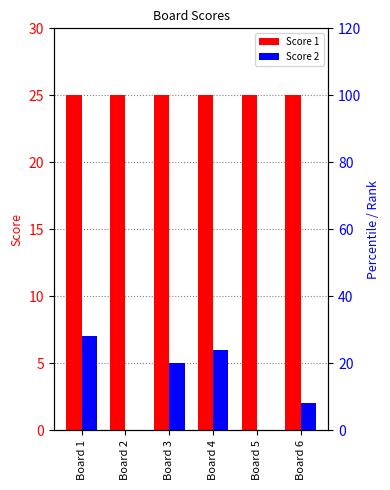

At which category is the sum across all series the highest?

Board 1